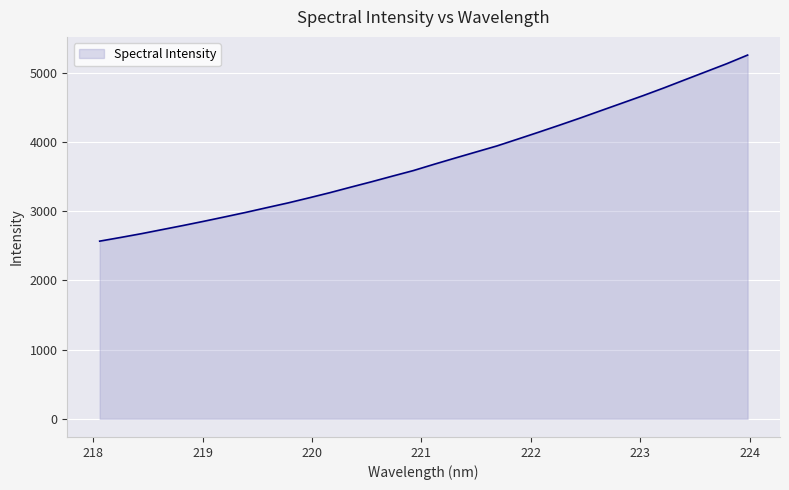

What is the smallest value displayed?

2568.1